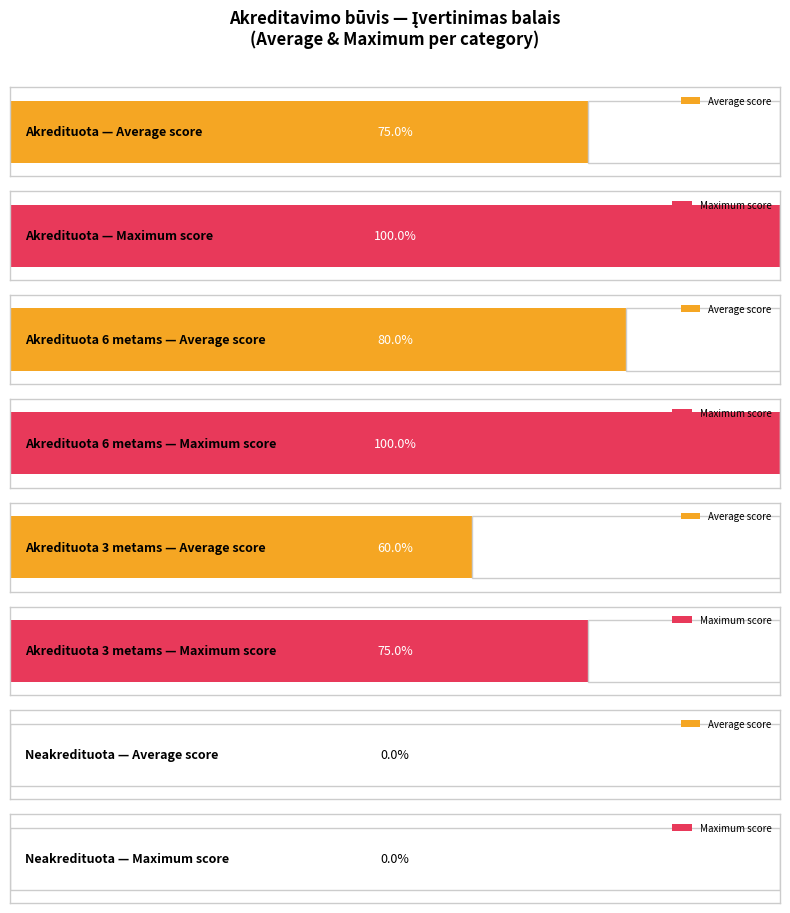

Does the chart contain any negative values?

No